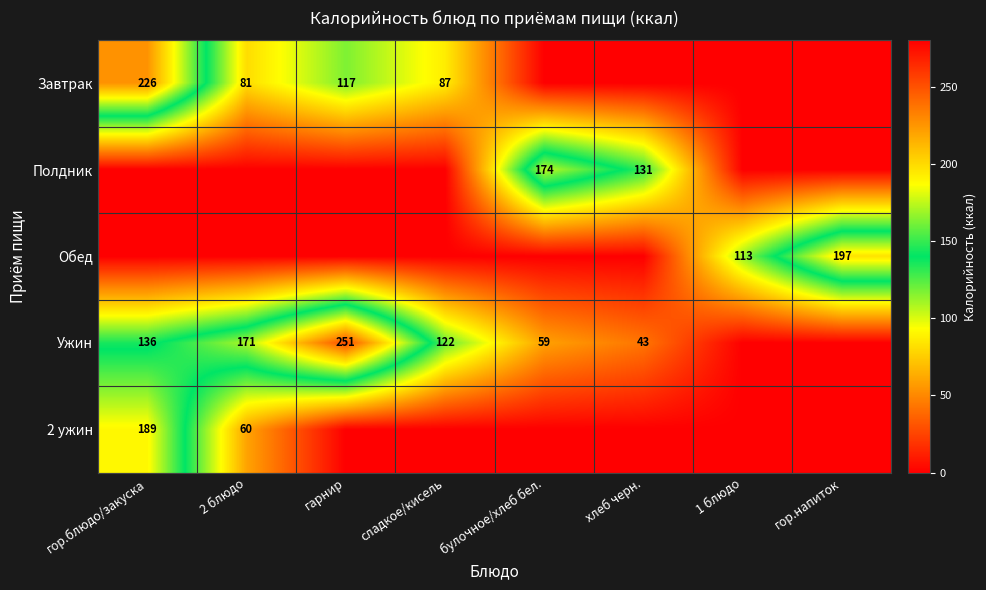

How many Полдник values are between 0 and 131?

7